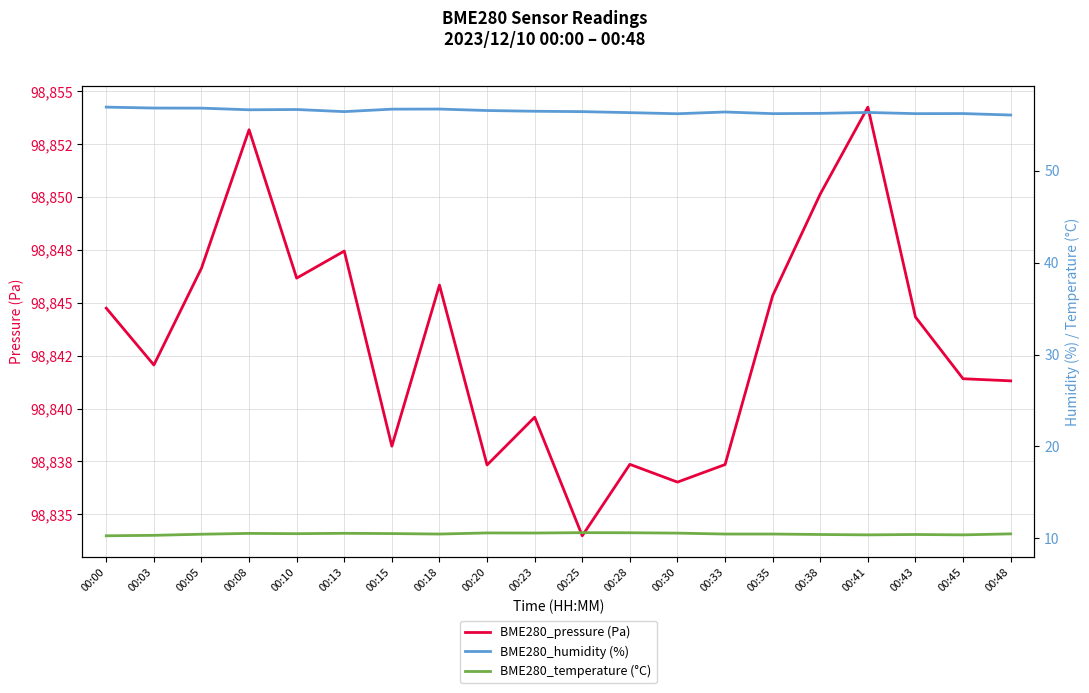

Is the value of BME280_pressure (Pa) at 00:13 greater than the value of BME280_temperature (°C) at 00:08?

Yes